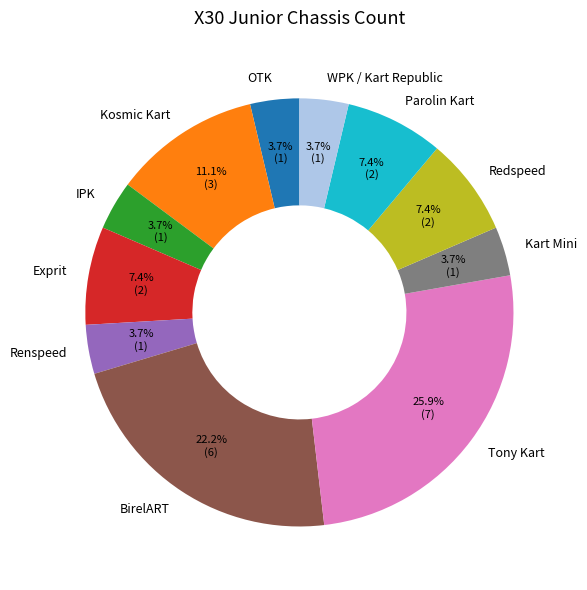

Which has a higher value, WPK / Kart Republic or Kosmic Kart?

Kosmic Kart